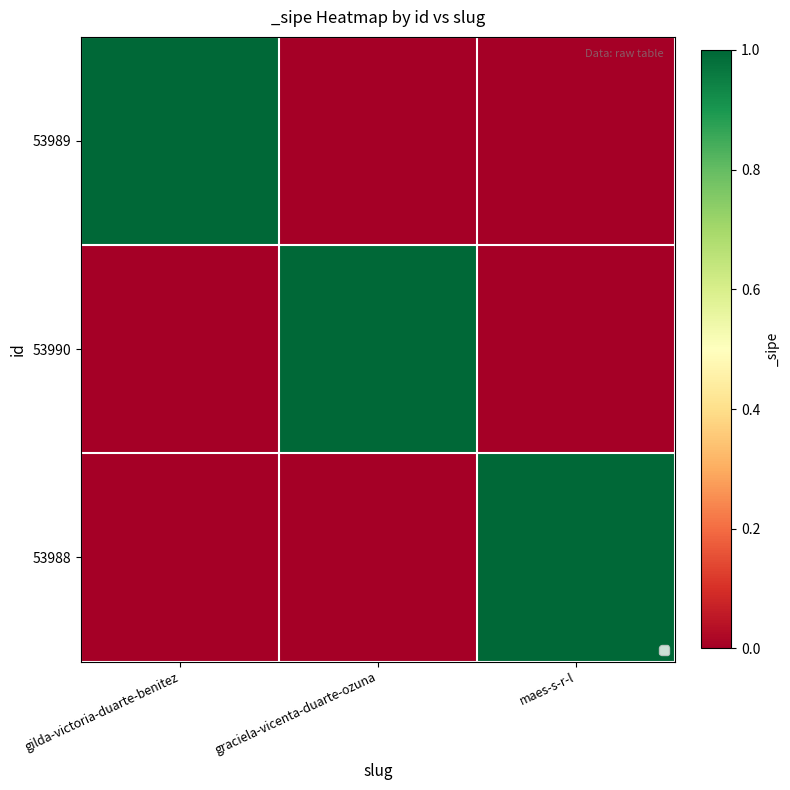

At which category is the sum across all series the highest?

gilda-victoria-duarte-benitez